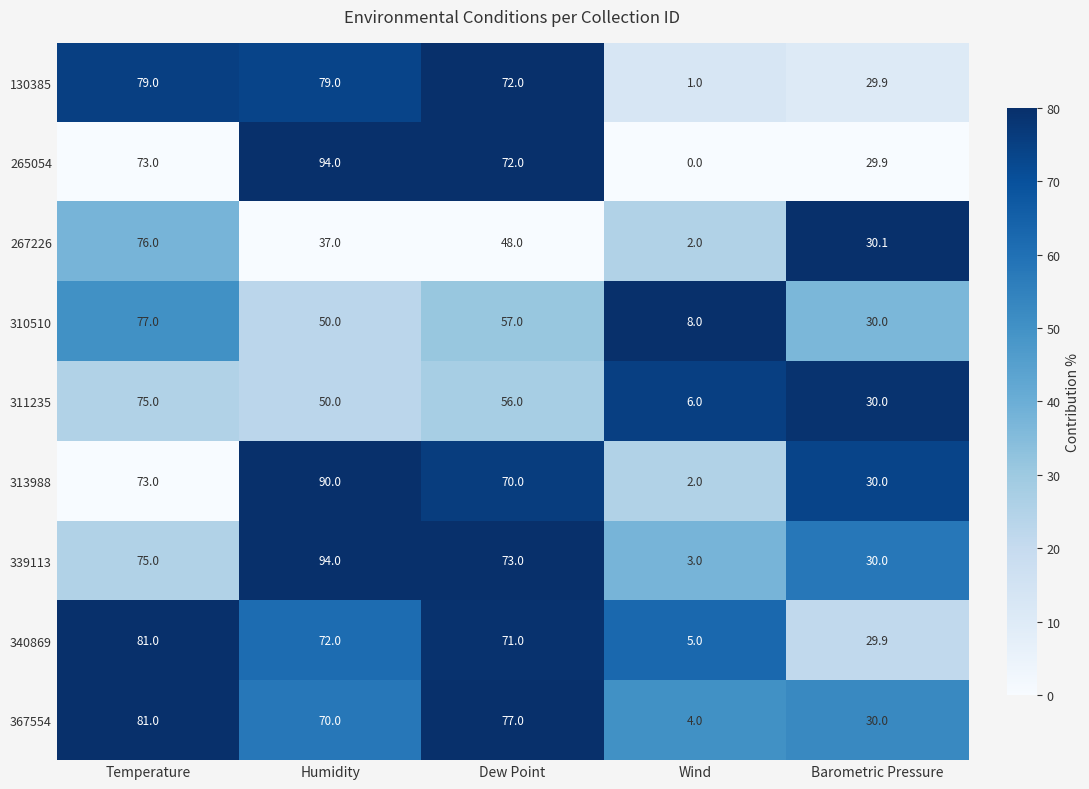

Rank the categories by 313988 value from lowest to highest.

Wind, Barometric Pressure, Dew Point, Temperature, Humidity